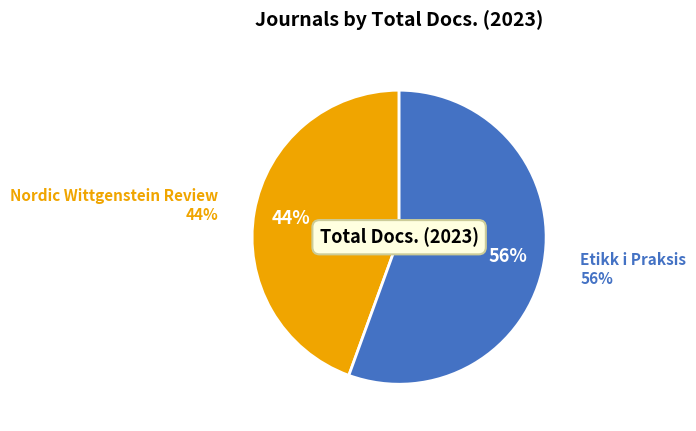

Is it true that Nordic Wittgenstein Review is 44% of the pie?

True